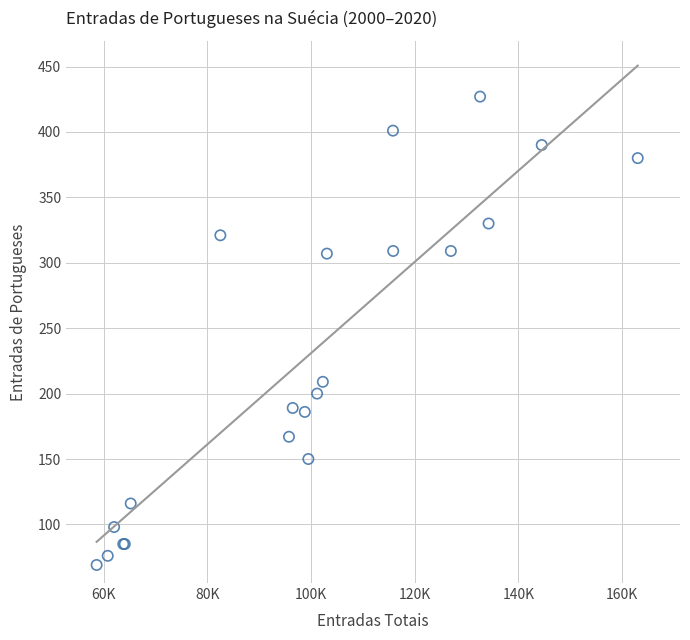

What Y value in the scatter plot is closest to 248?

209